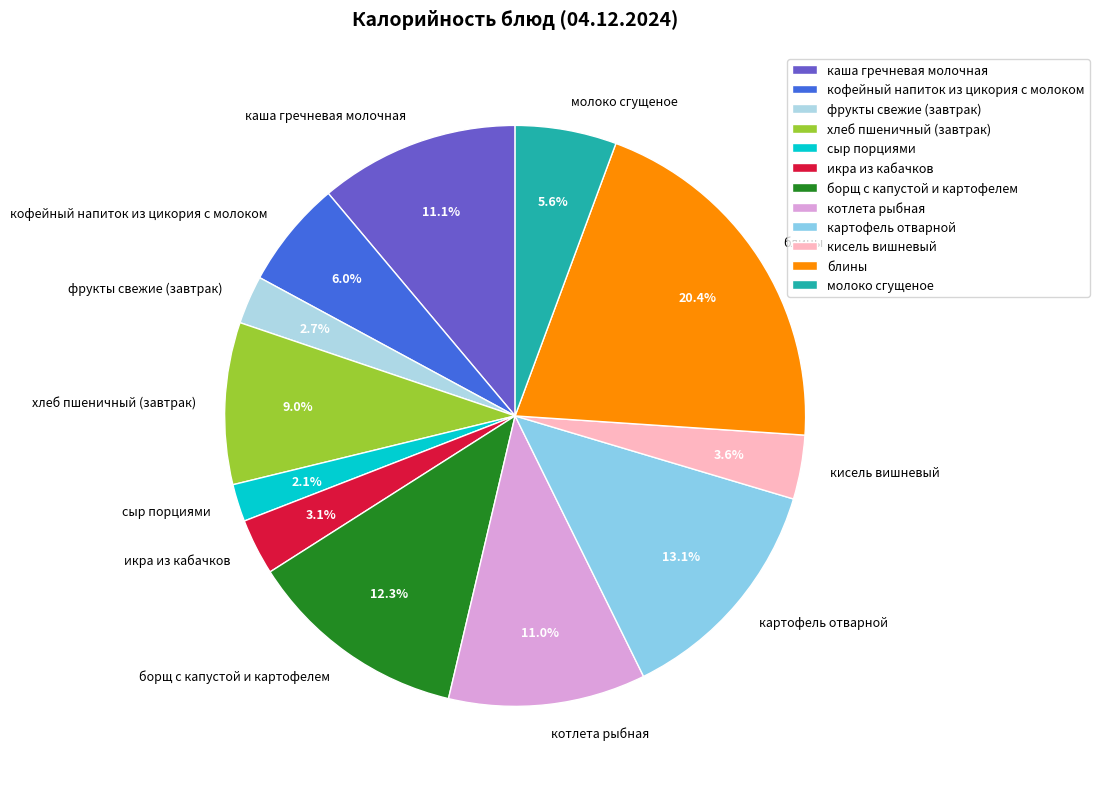

What percentage is the картофель отварной slice, to the nearest percent?

13%